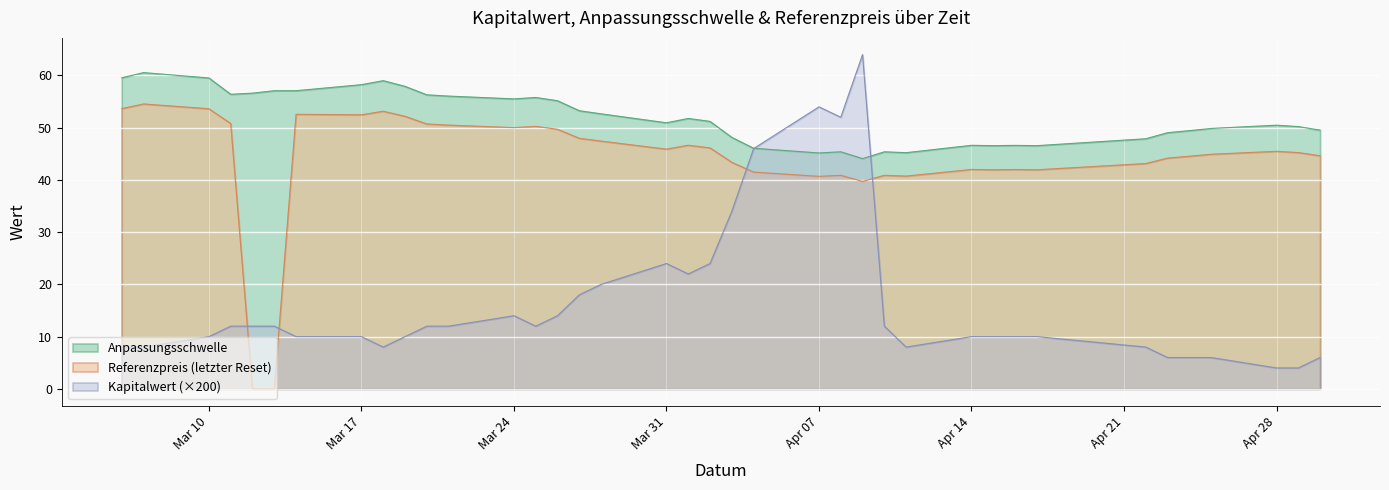

Which series has the widest spread of values?

Kapitalwert (×200)